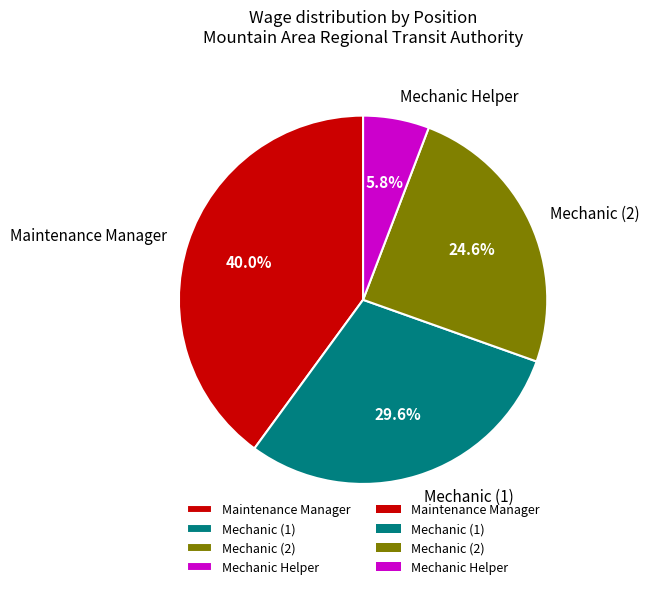

Count the number of slices in the pie.

4